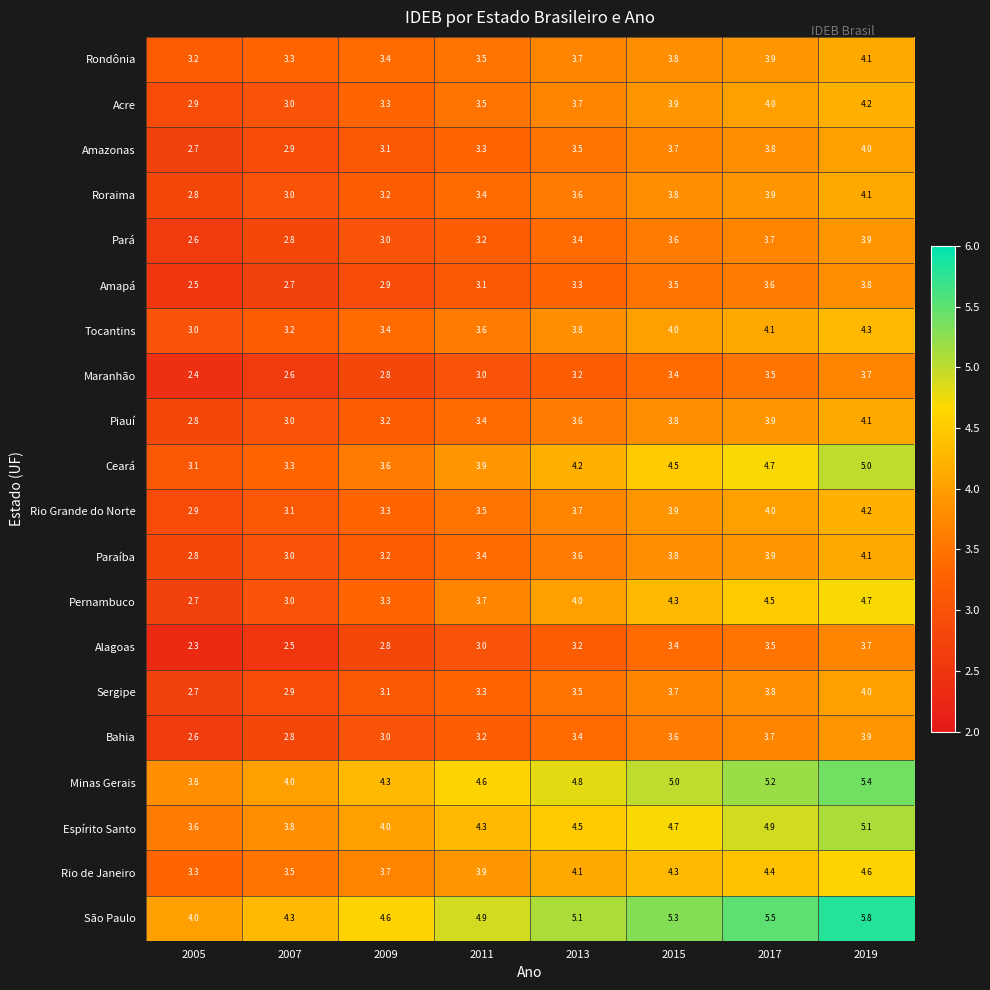

What is the lowest value of the Rio Grande do Norte series?

2.9